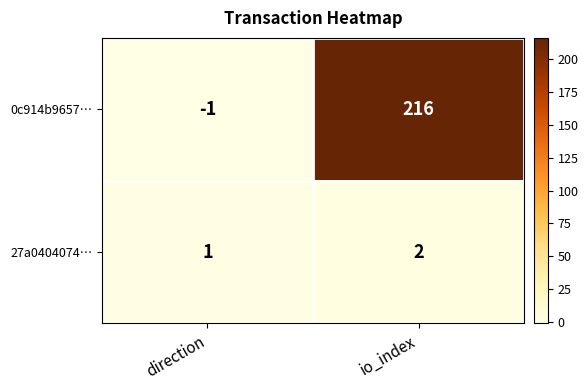

Which series has the largest range (max minus min)?

0c914b9657…